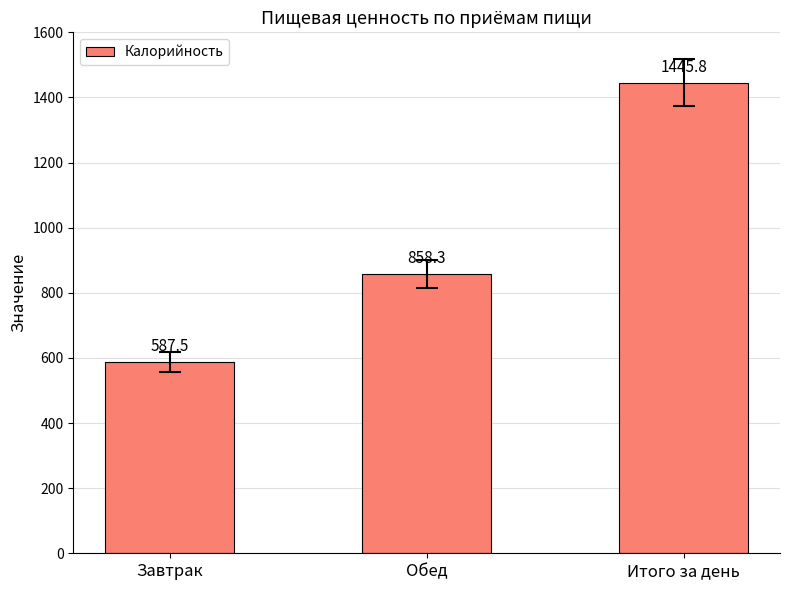

List the labels in order of value, smallest first.

Завтрак, Обед, Итого за день